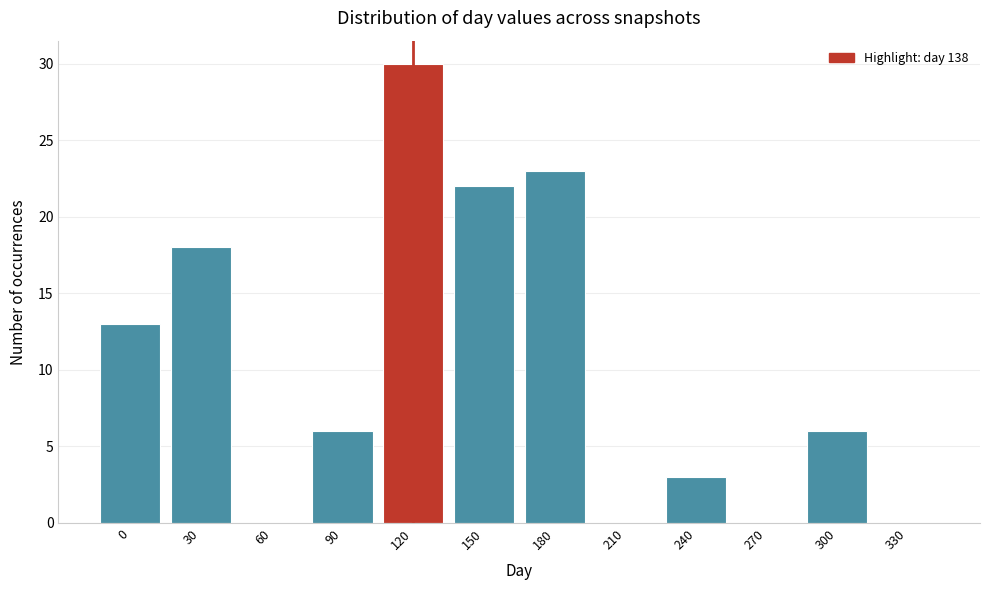

Reading right to left, extract all data points from this chart.

330=0	300=6	270=0	240=3	210=0	180=23	150=22	120=30	90=6	60=0	30=18	0=13